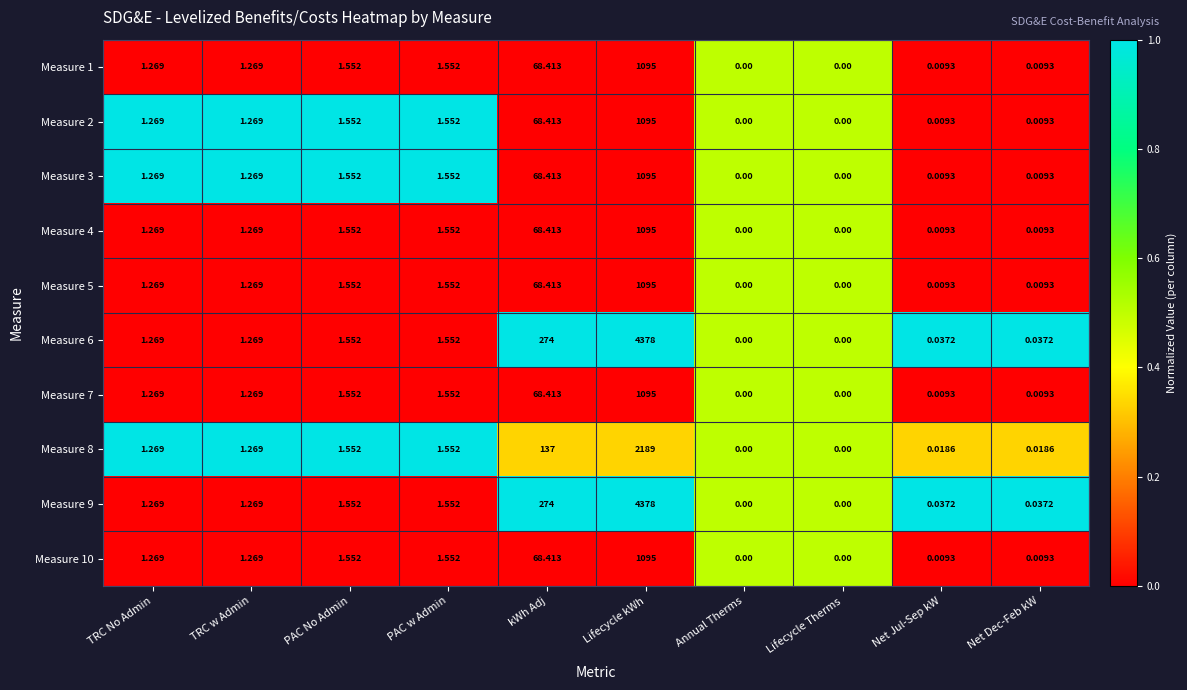

At which label does Measure 1 first exceed 1?

TRC No Admin